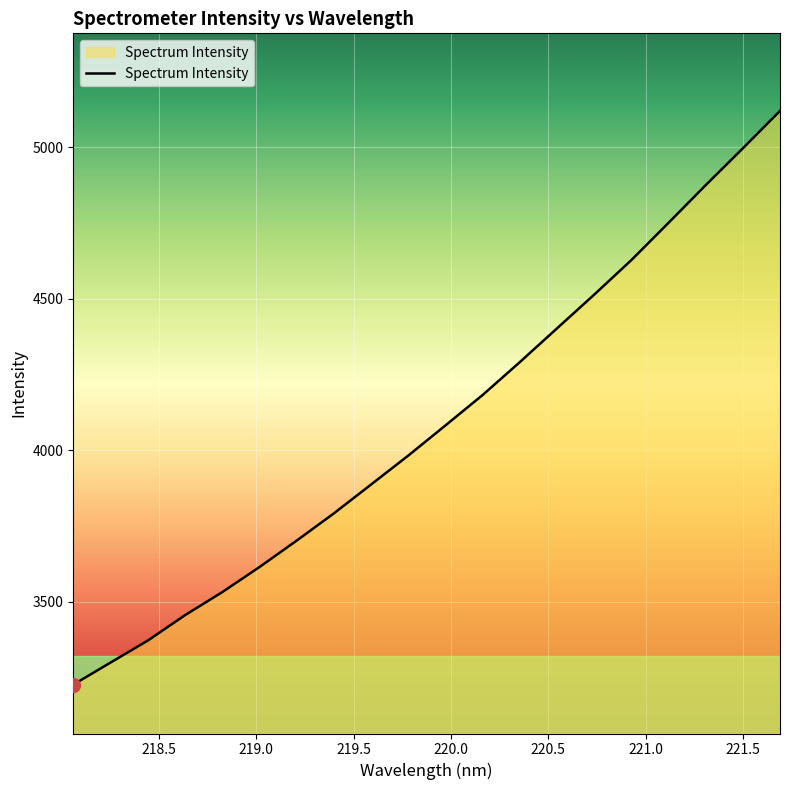

What is the sum of all values?

81690.0